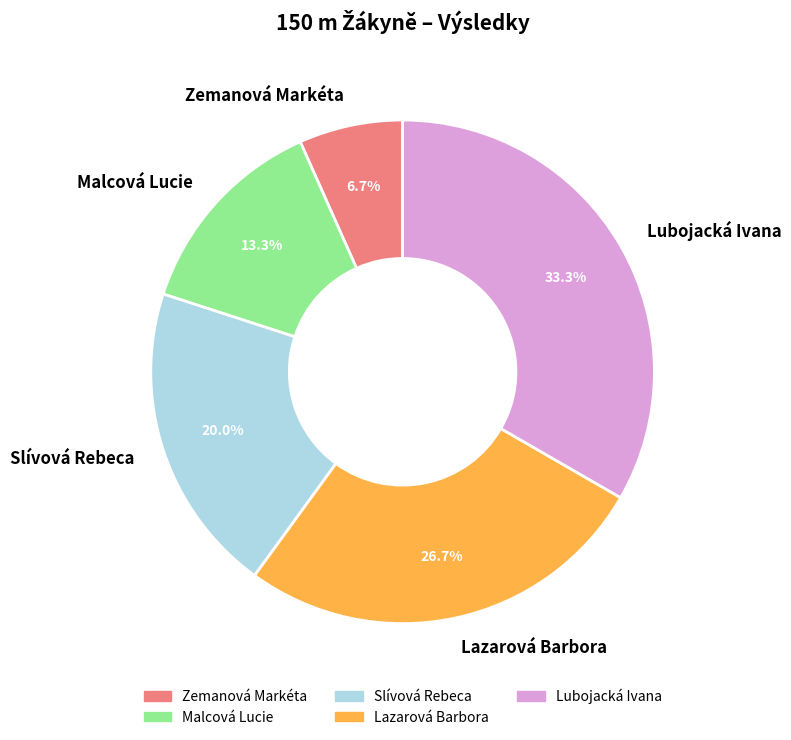

Approximately how many times larger is the value at Lazarová Barbora compared to Lubojacká Ivana?

0.8